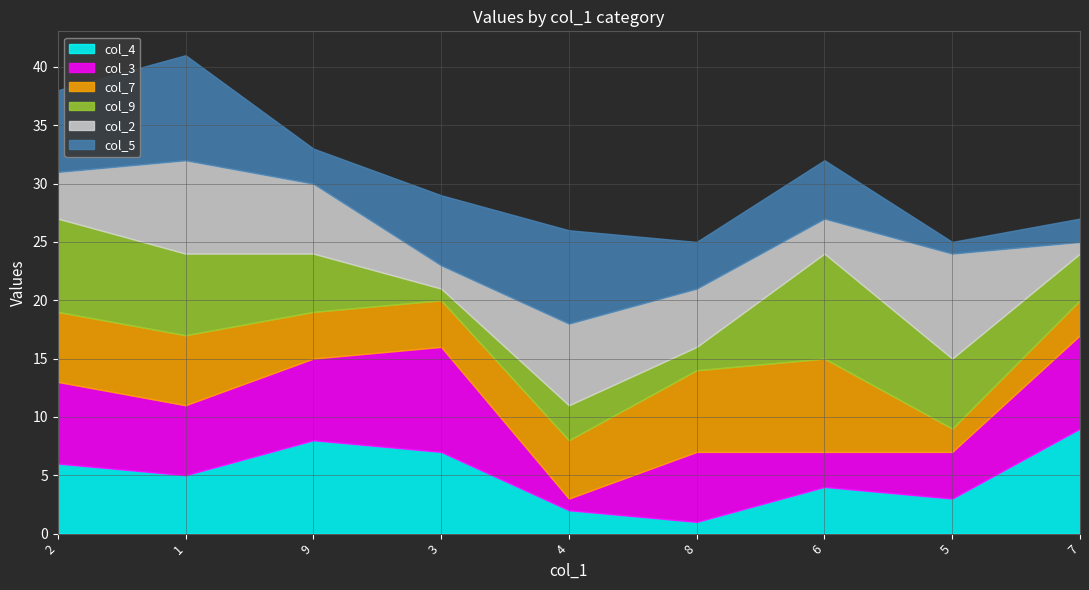

What is the total value across all series at 9?

33